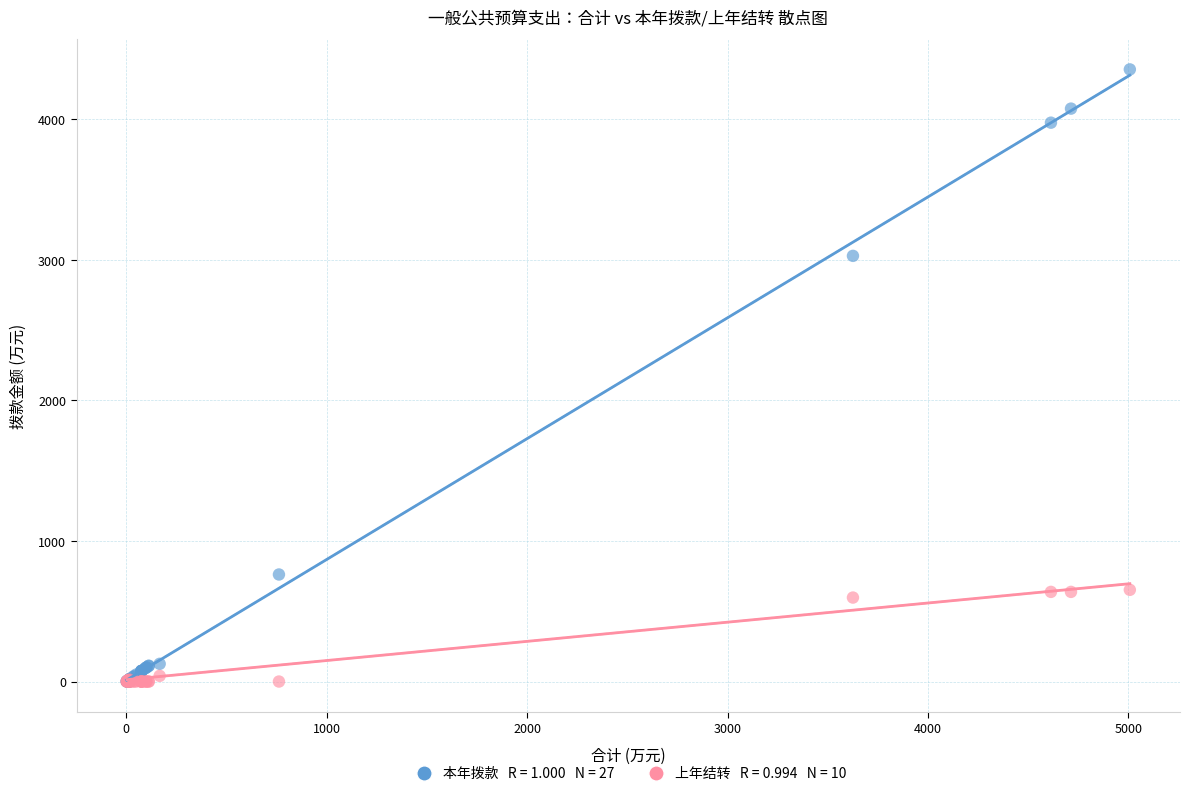

Across all series, what Y value is closest to 2177?

3028.0